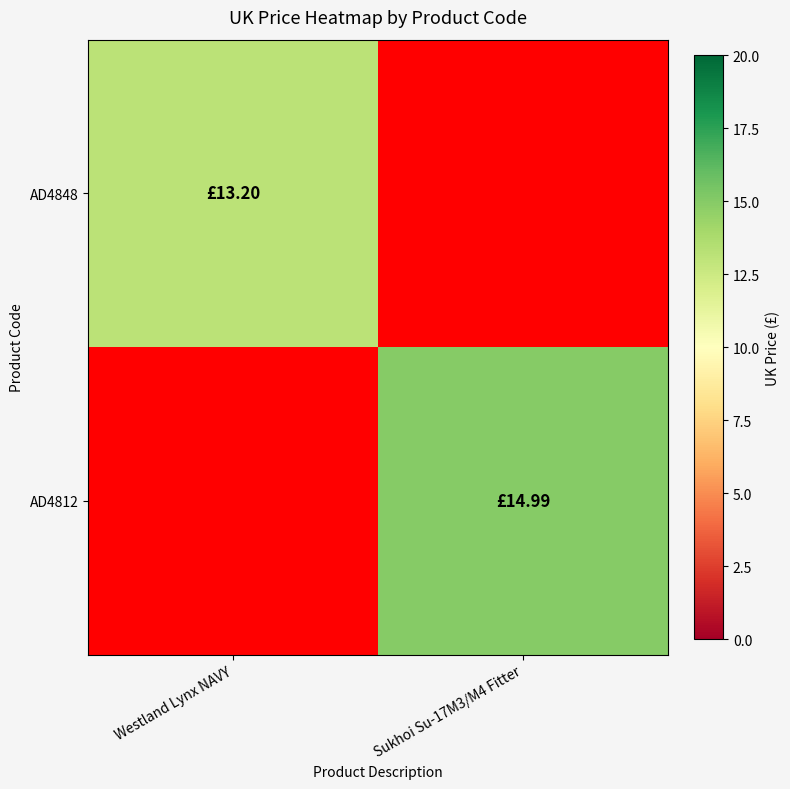

List the series in order of their overall mean, highest first.

AD4812, AD4848